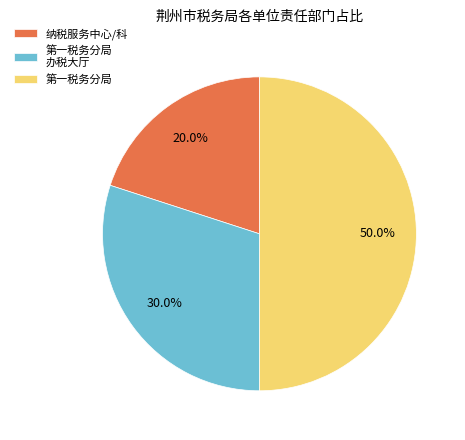

Which category has the biggest portion of the pie?

第一税务分局